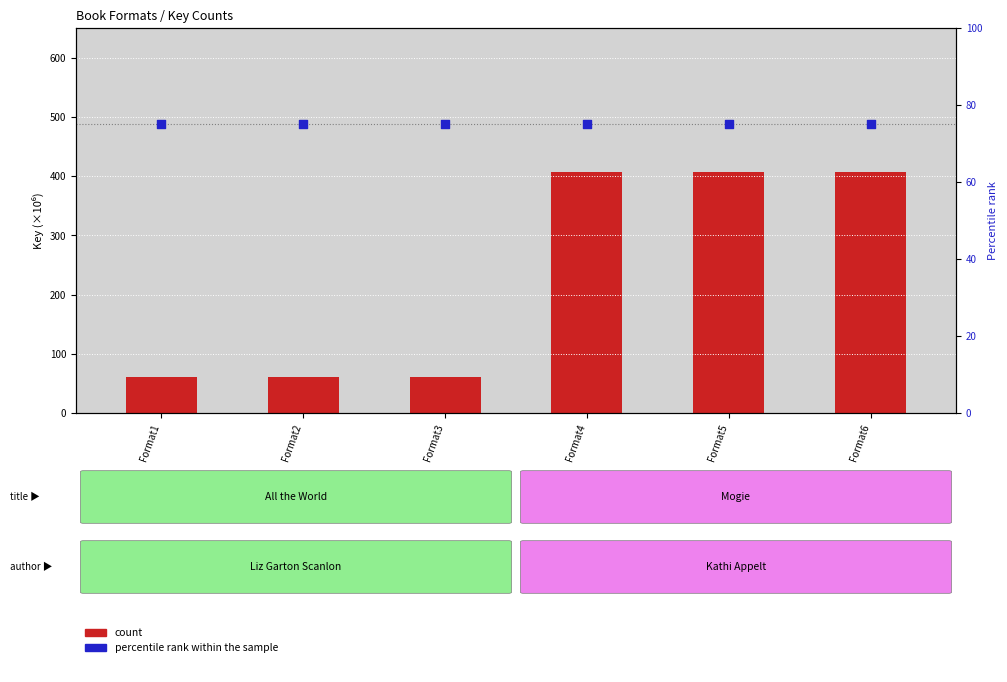

What is the total value across all series at Format3?

136.0